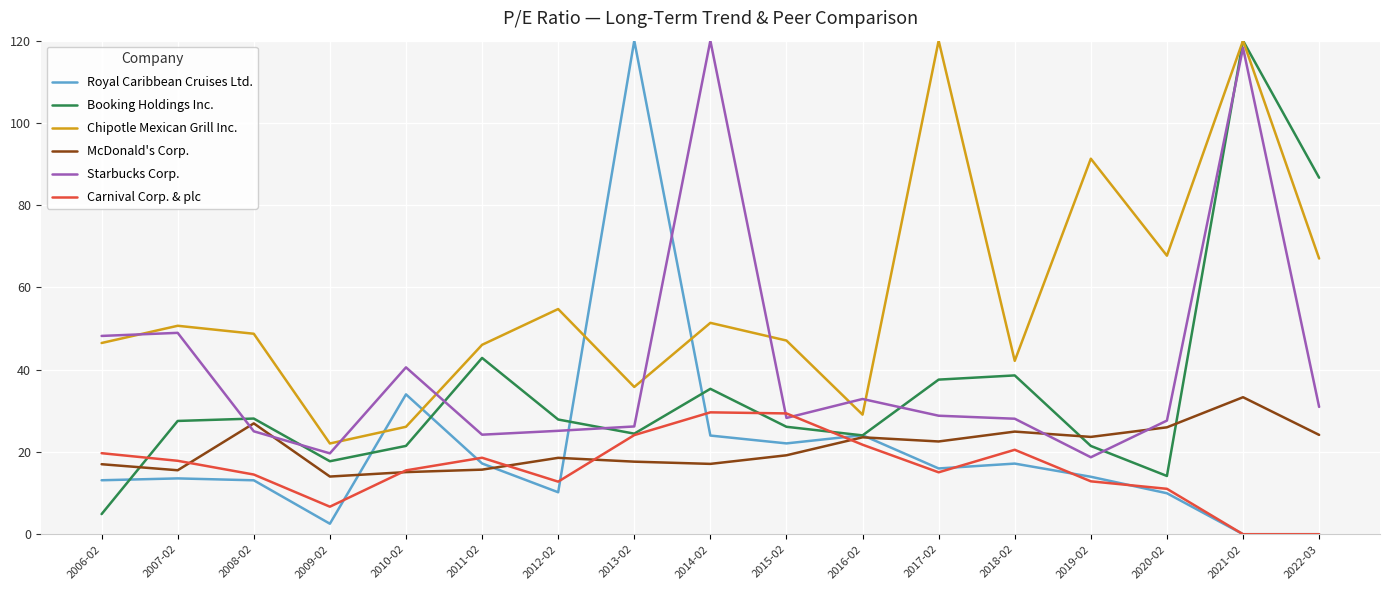

After their last crossing, which series has the higher values: Starbucks Corp. or McDonald's Corp.?

Starbucks Corp.